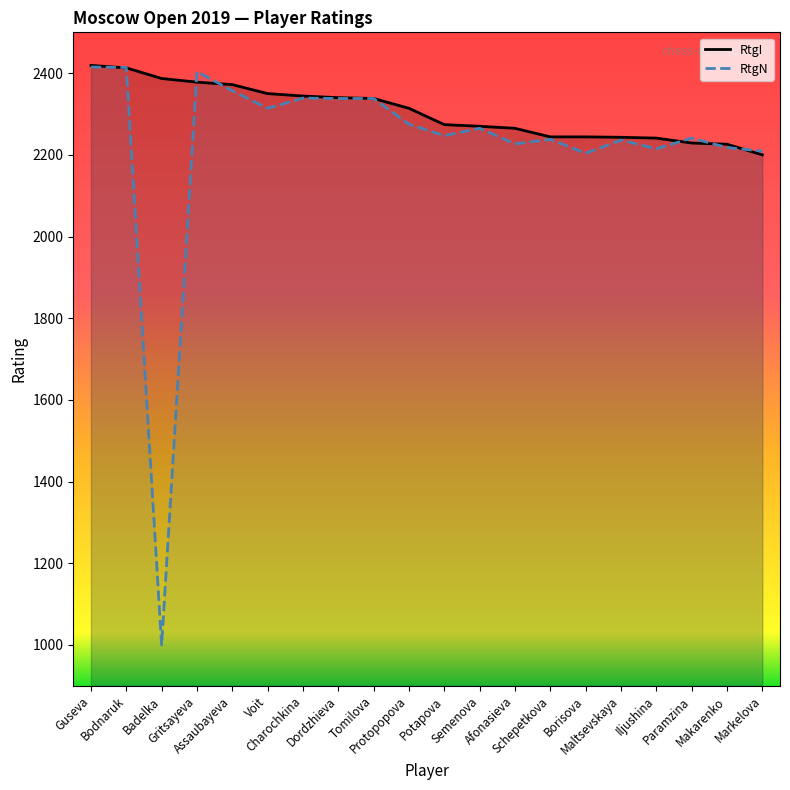

Between Schepetkova and Protopopova, which is larger?

Protopopova